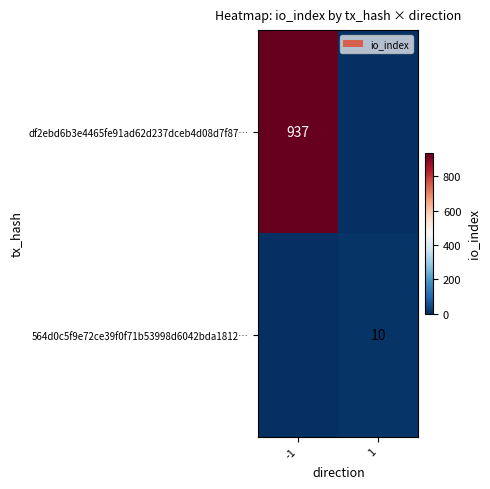

Is it true that 564d0c5f9e72ce39f0f71b53998d6042bda1812… equals 16 at 1?

False